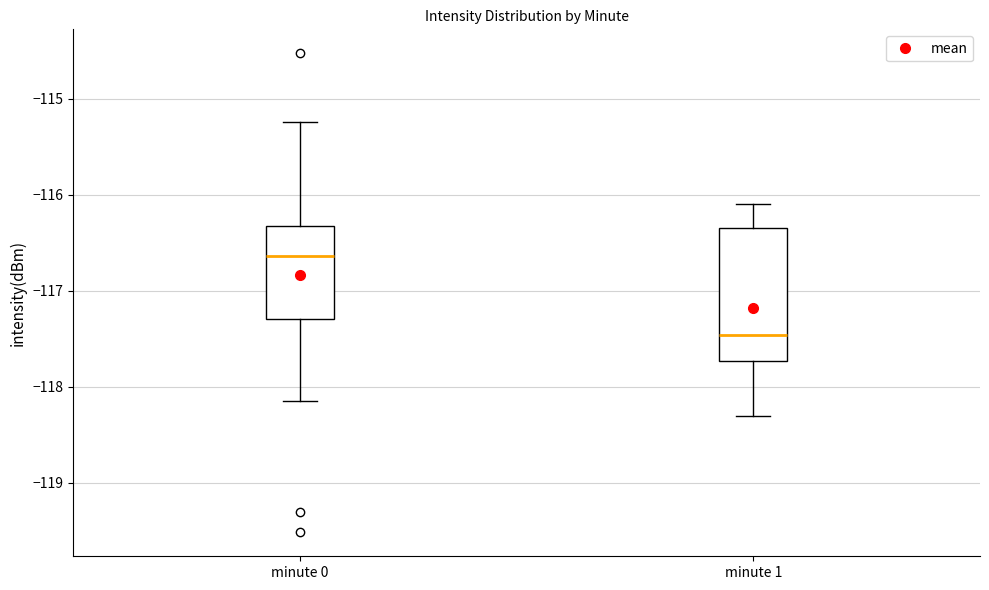

Reading left to right, transcribe this box plot: for each box, give where its median line is, the range the box spans, and where its two whiskers end, as read against the y-axis. The values are not printed on the chart, so give them approximately, as read against the axis.

minute 0: median -116.6, box -117.3 to -116.3, whiskers -118.2 to -115.2
minute 1: median -117.5, box -117.7 to -116.3, whiskers -118.3 to -116.1